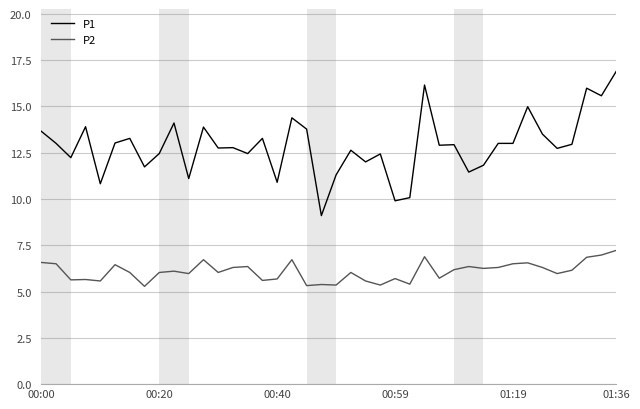

What is the difference between the maximum and minimum values in the P1 series?

7.8